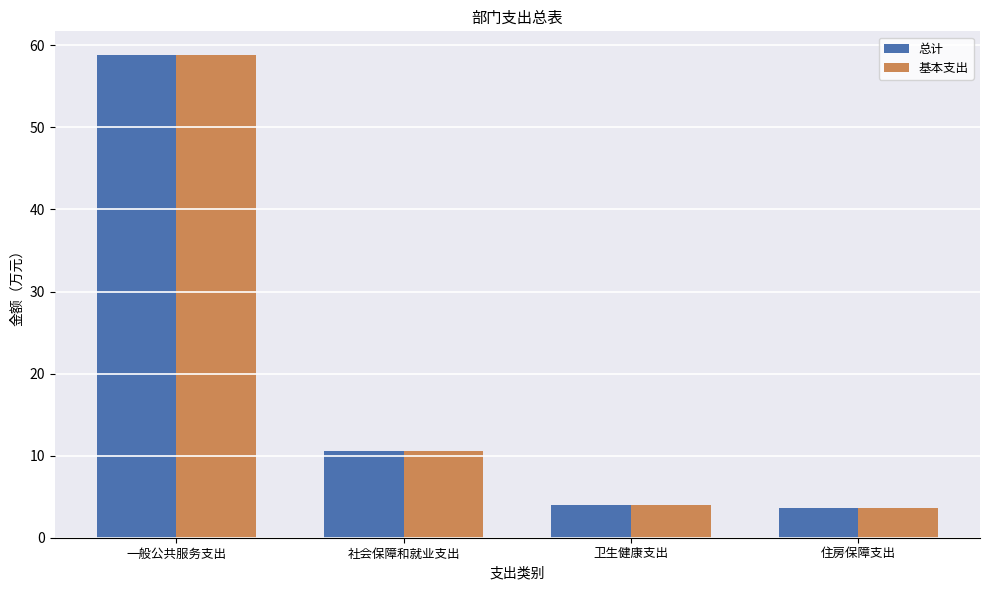

At which label does 基本支出 first exceed 10?

一般公共服务支出